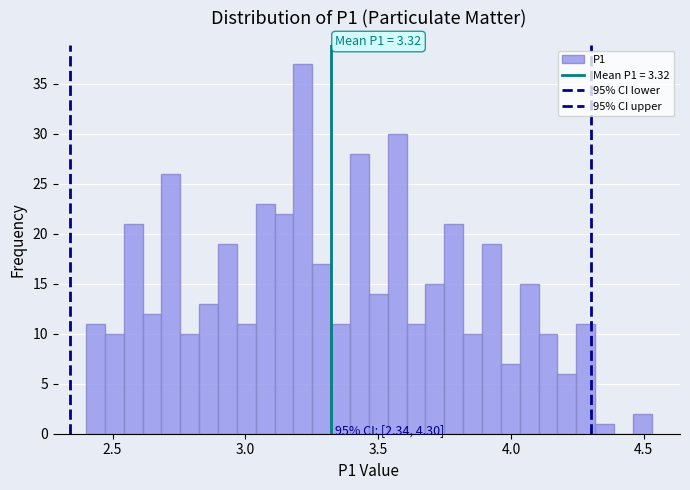

Around what value on the x-axis is the tallest bar? Give the approximate position of its centre, as read against the axis.

3.20